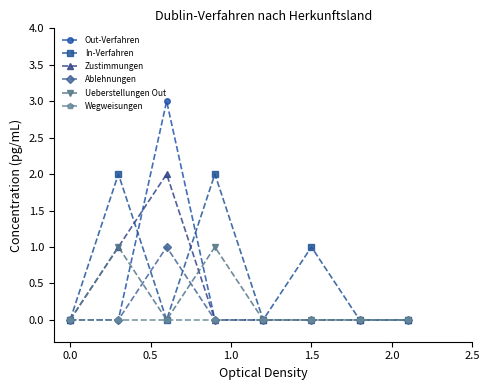

How many series are shown in this chart?

6